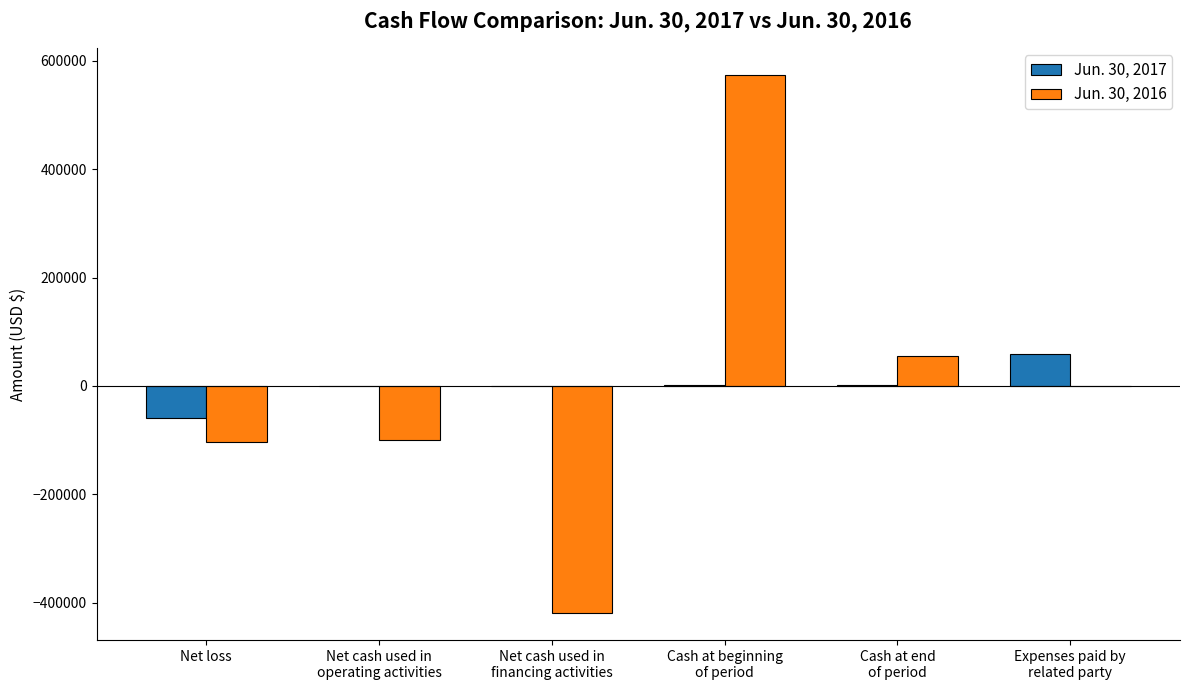

The Jun. 30, 2017 series shows -58717 at Net loss. True or false?

True